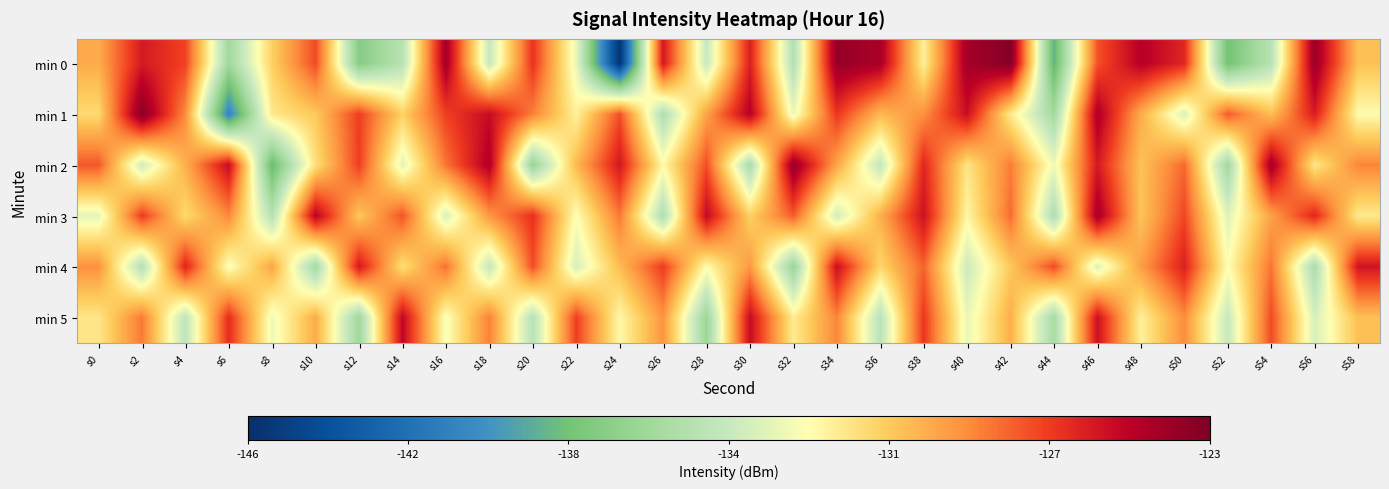

Count the number of data series in this chart.

6